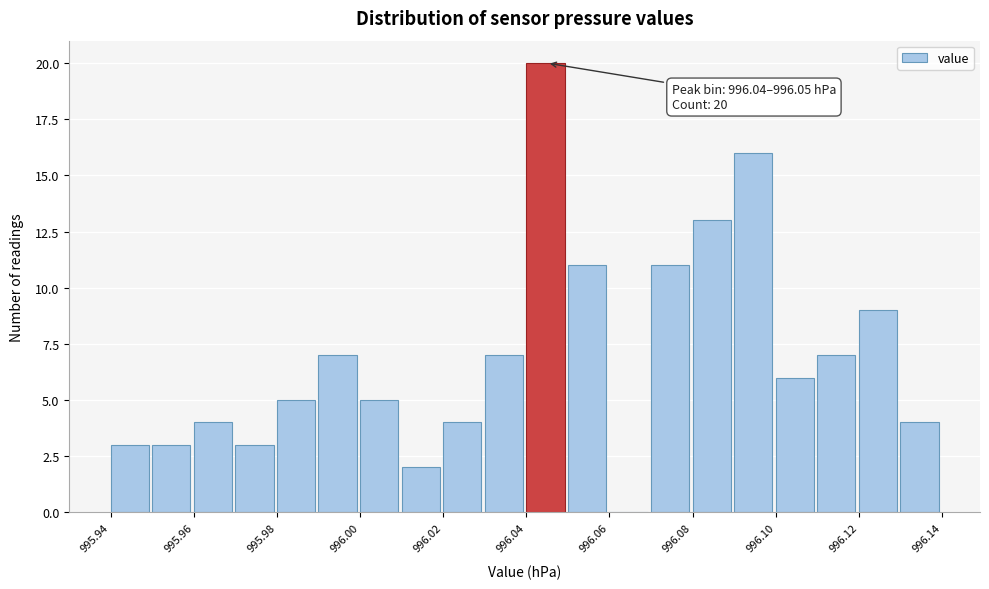

Over which range of the x-axis is the bar tallest?

996.04 to 996.05